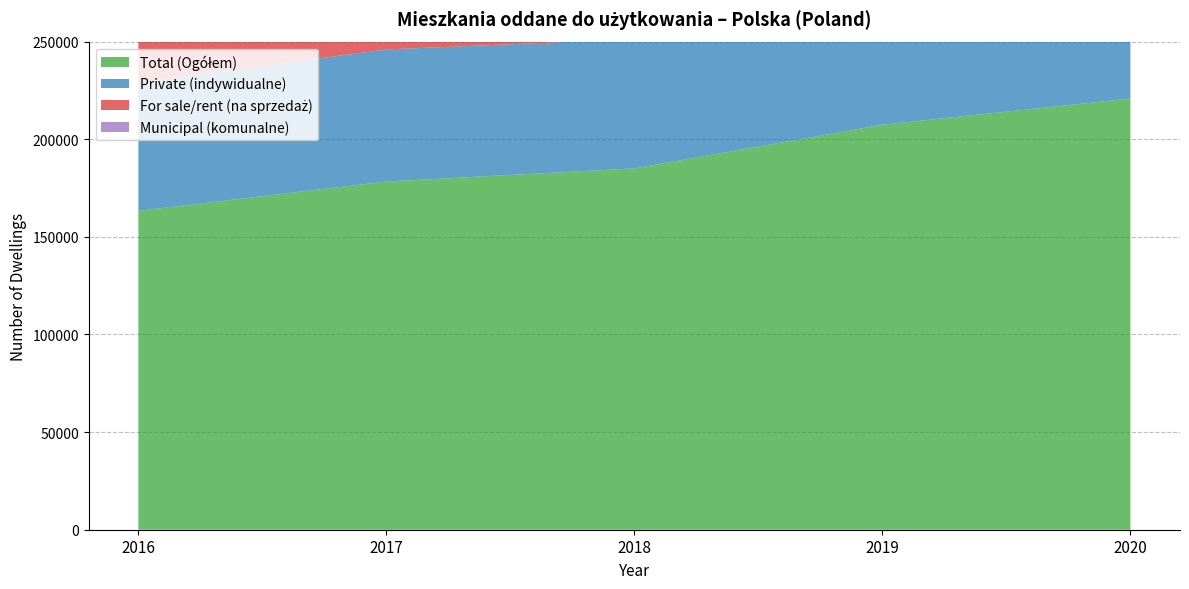

Reading left to right, extract all data points from this chart.

Total (Ogółem): 2016=163325	2017=178342	2018=185063	2019=207425	2020=220831
Private (indywidualne): 2016=65706	2017=67657	2018=66220	2019=69226	2020=73991
For sale/rent (na sprzedaż): 2016=91516	2017=105027	2018=112317	2019=131435	2020=142691
Municipal (komunalne): 2016=1746	2017=1715	2018=1863	2019=1838	2020=1009